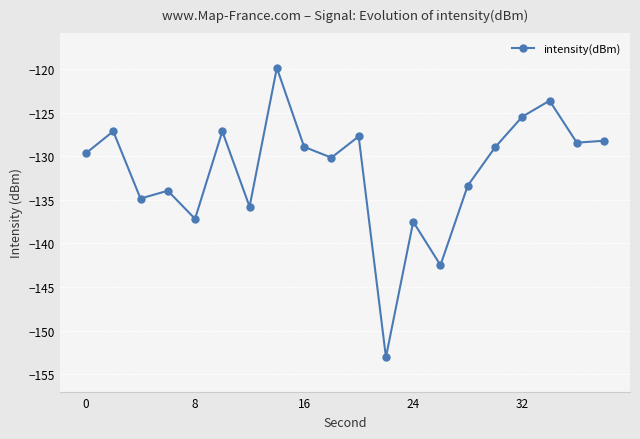

What is the greatest value displayed?

-119.9